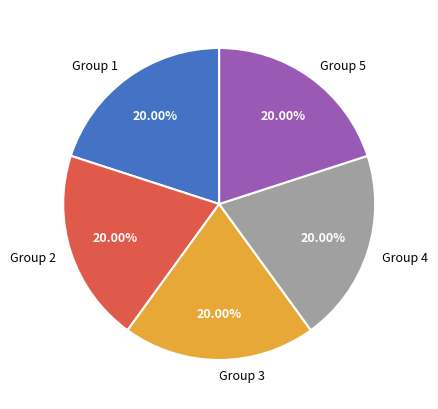

Combined, do Group 5 and Group 2 account for over 50%?

No